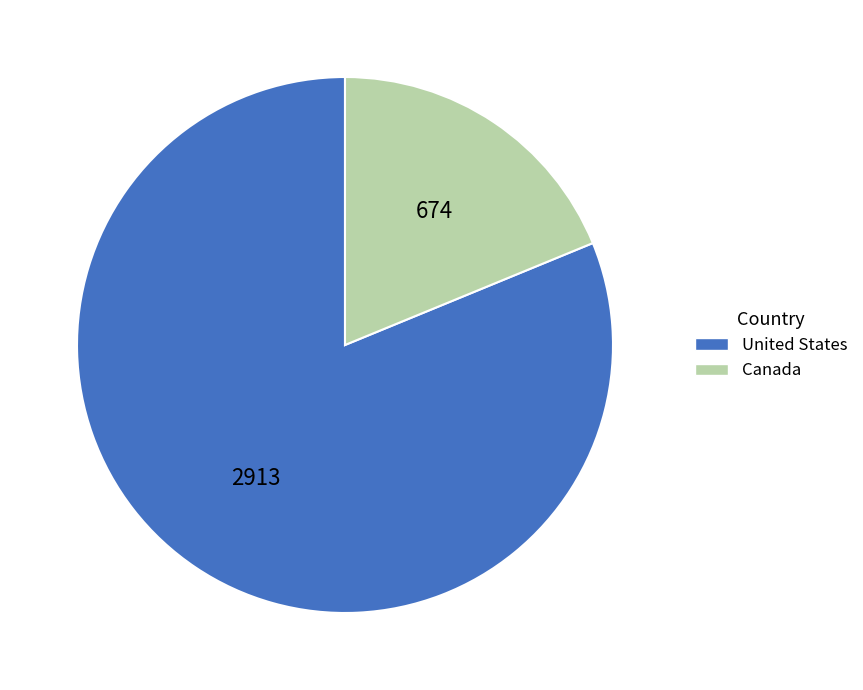

Between Canada and United States, which is larger?

United States